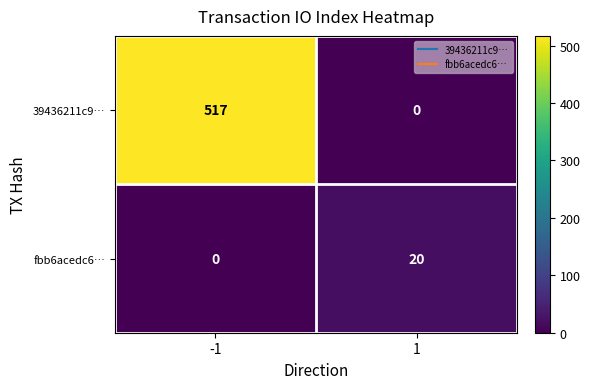

At how many categories does at least one series exceed 34?

1